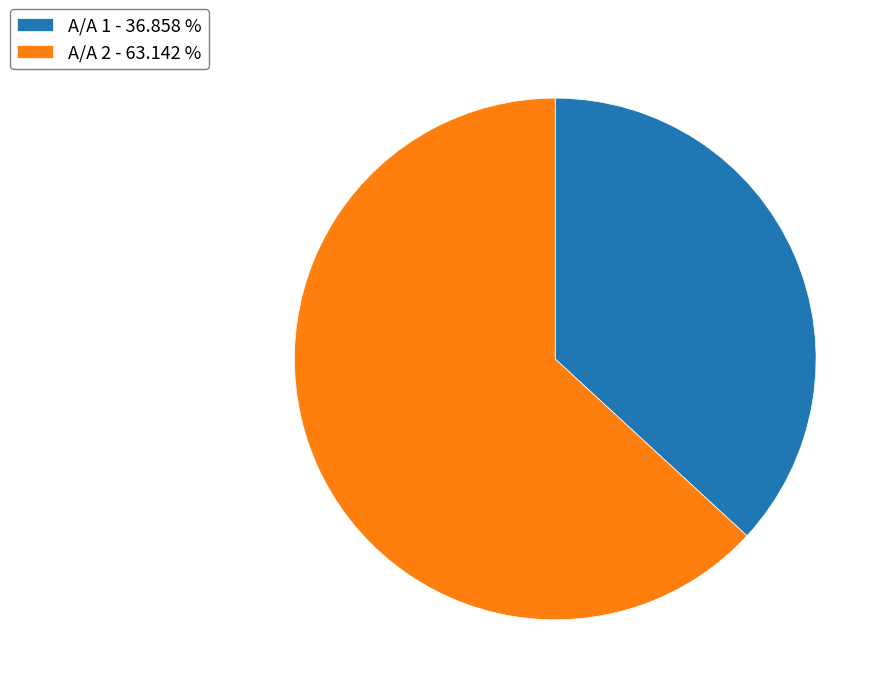

Approximately how many times larger is the value at Α/Α 1 - 36.858 % compared to Α/Α 2 - 63.142 %?

0.6